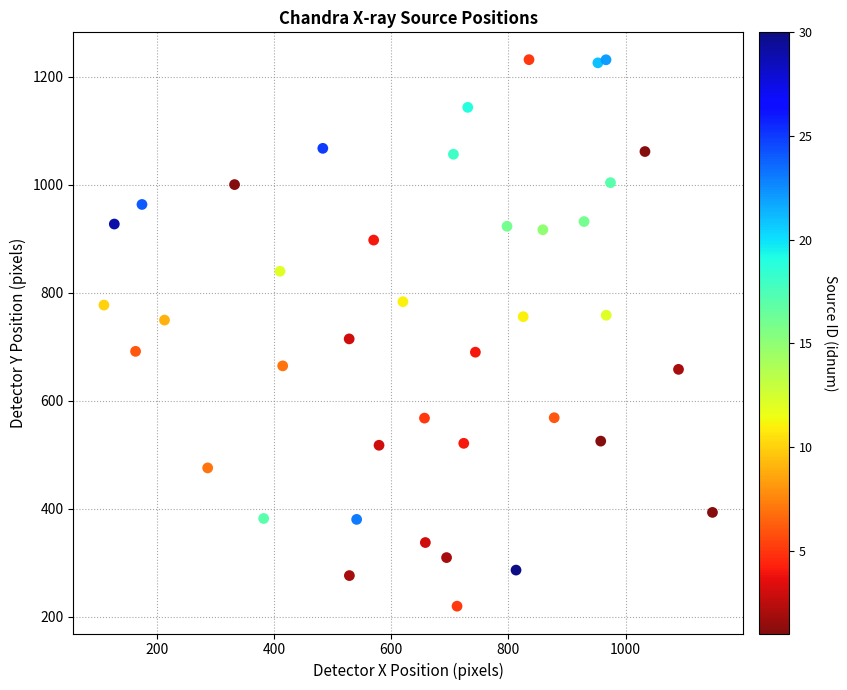

What is the range of X values (max minus min)?

1037.9